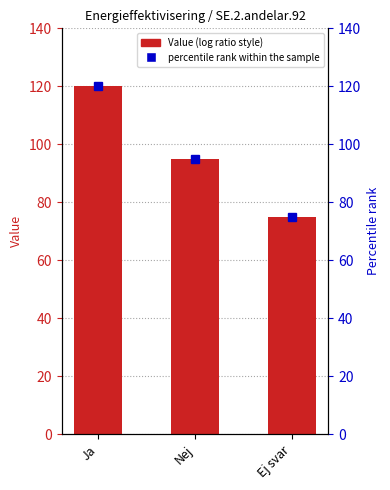

How many data points are less than 95?

1